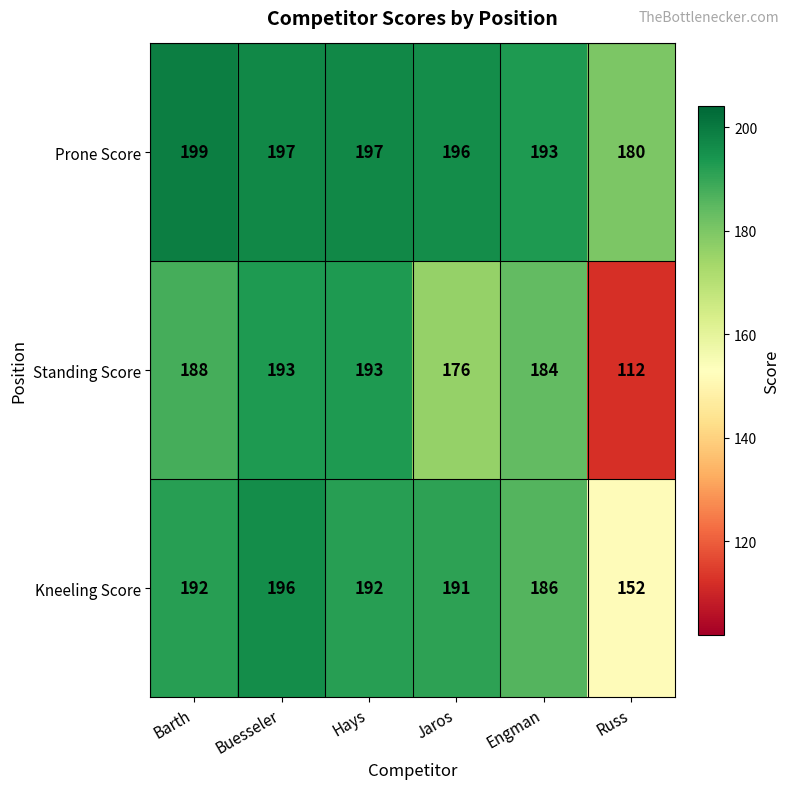

List the series in order of their peak value, highest first.

Prone Score, Kneeling Score, Standing Score